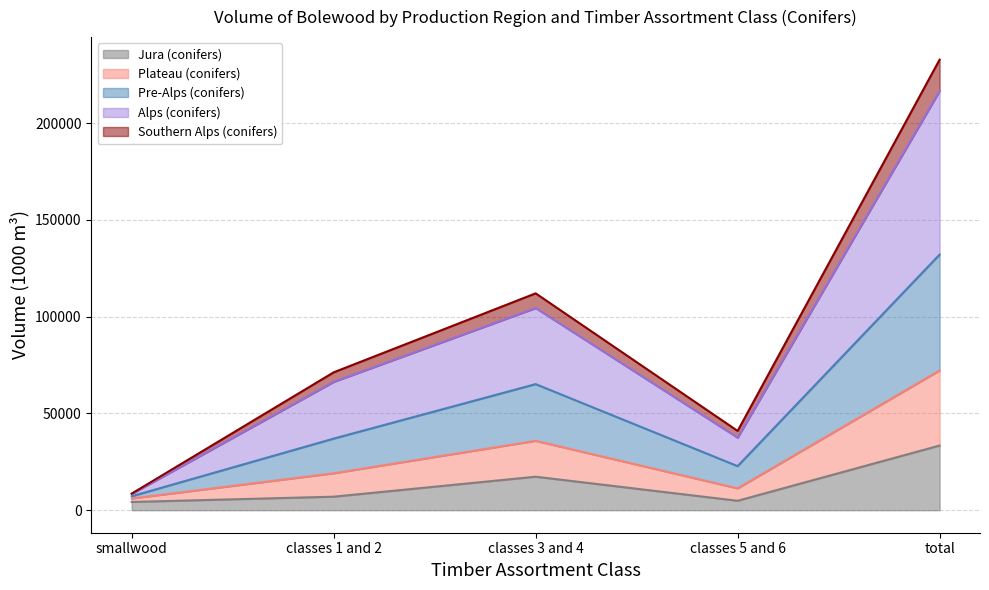

In Plateau (conifers), how many points are lower than both neighbors (excluding endpoints)?

1